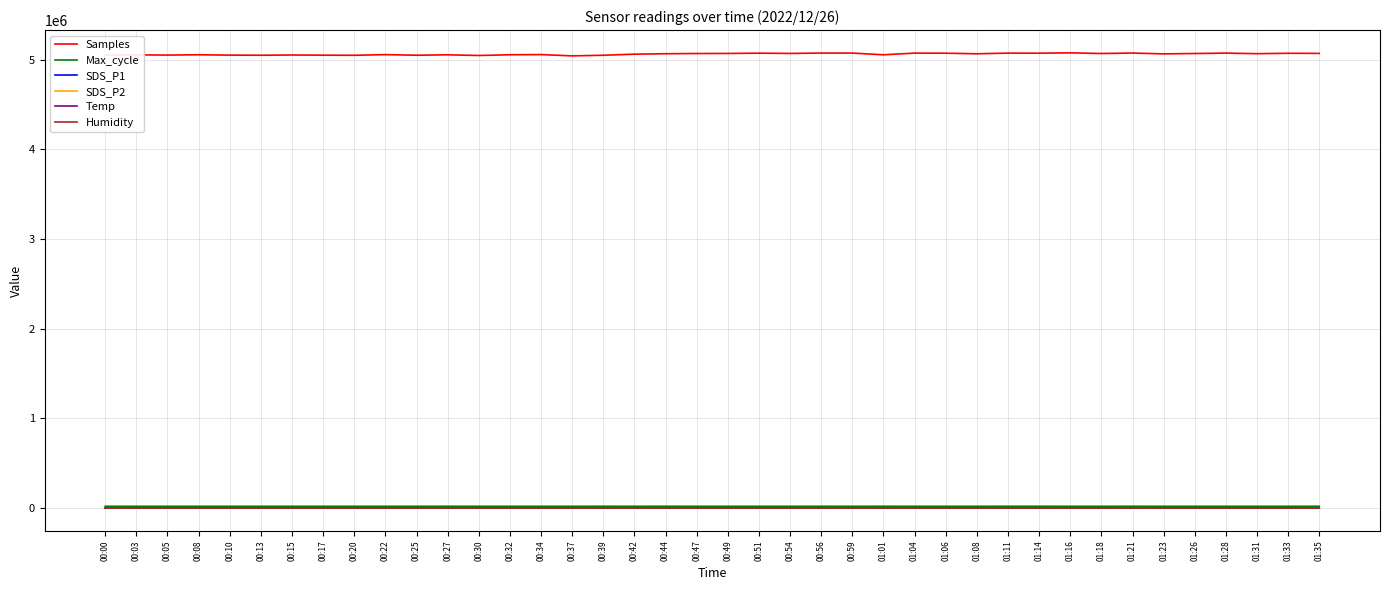

True or false: Temp and Samples cross at least once.

False